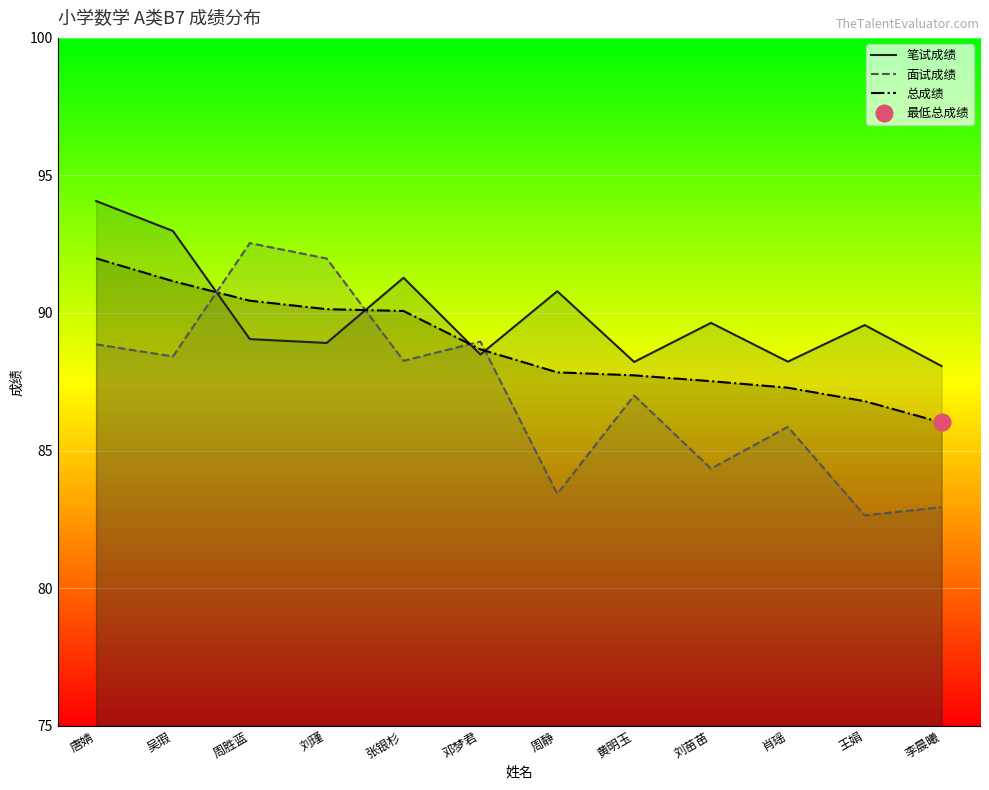

What is the total value across all series at 张银杉?

269.6